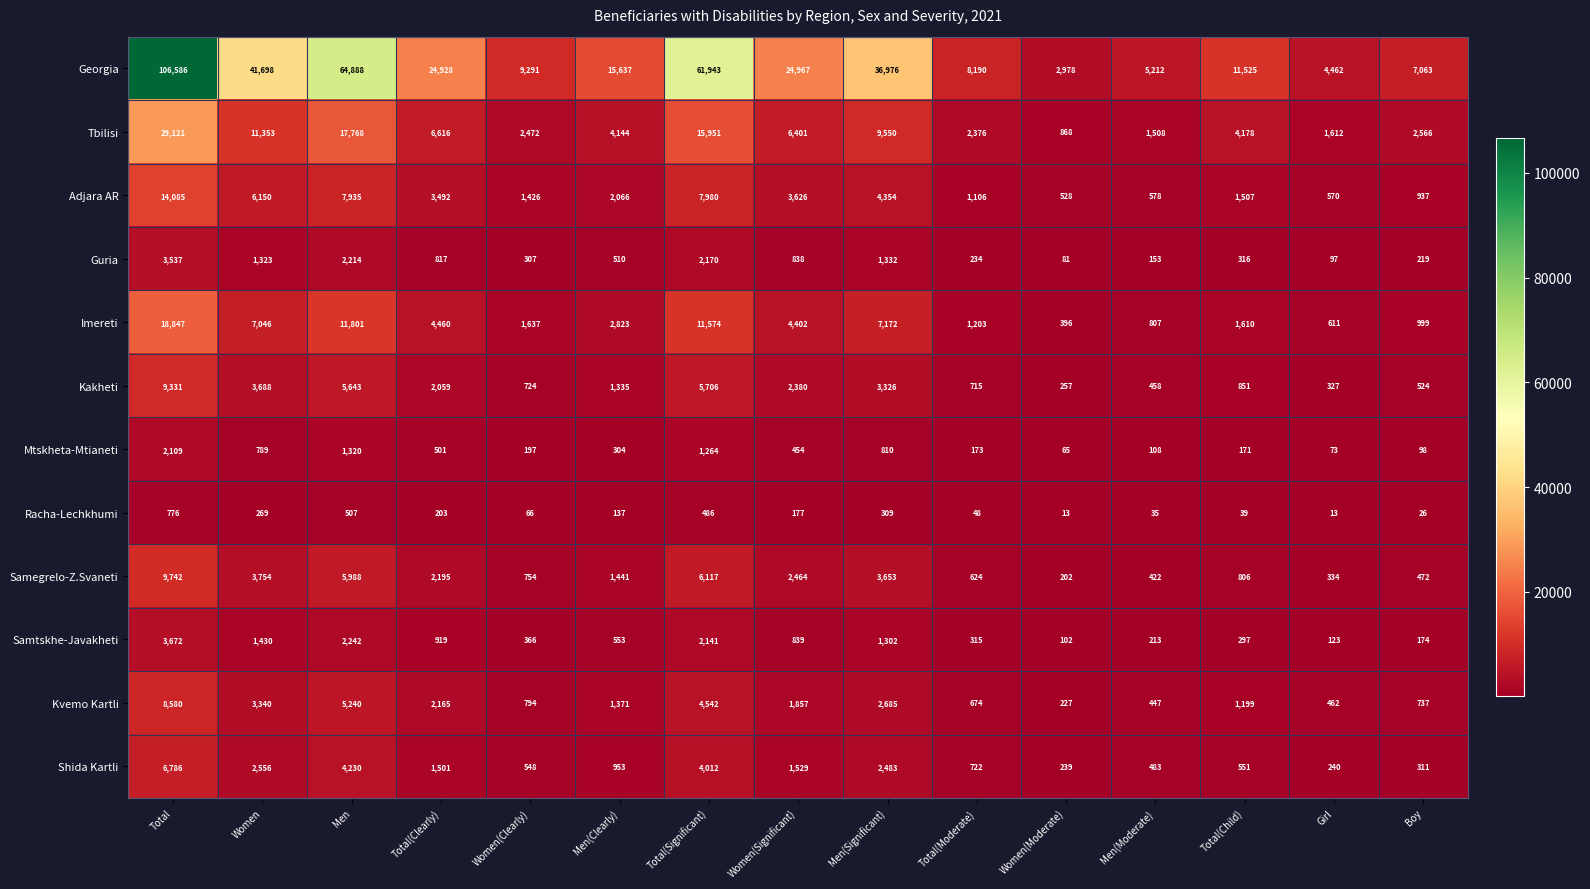

True or false: Kakheti has a value of 1335 at Men(Clearly).

True